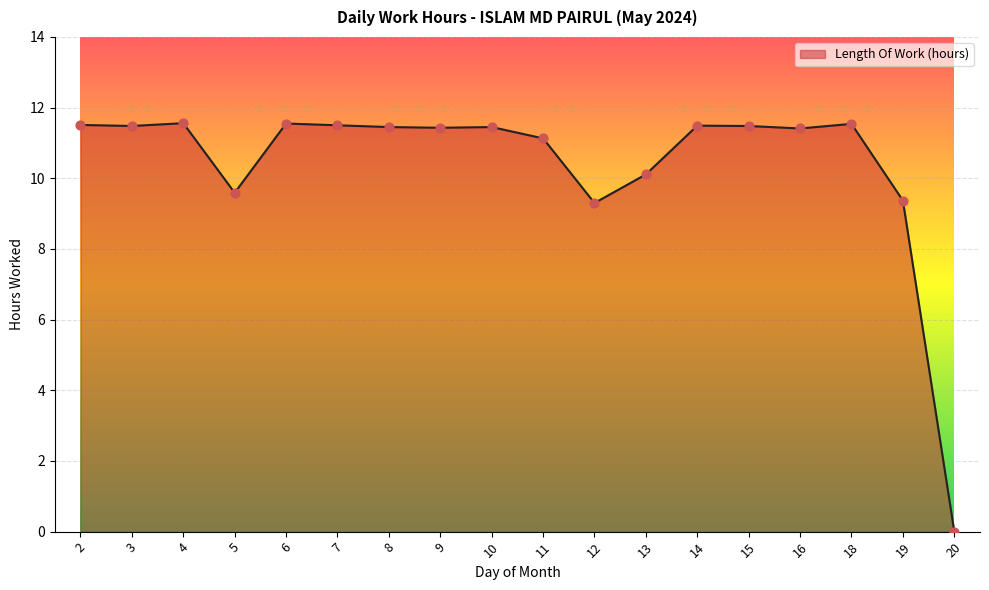

Which has a higher value, 20 or 14?

14